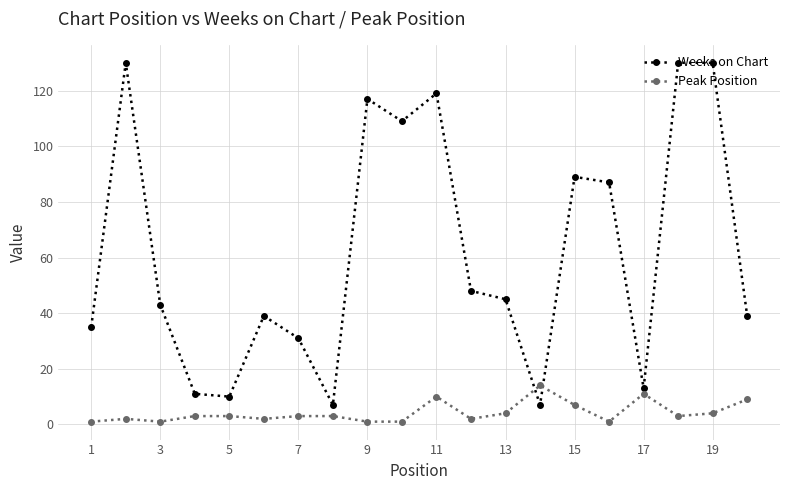

Which series has the largest range (max minus min)?

Weeks on Chart